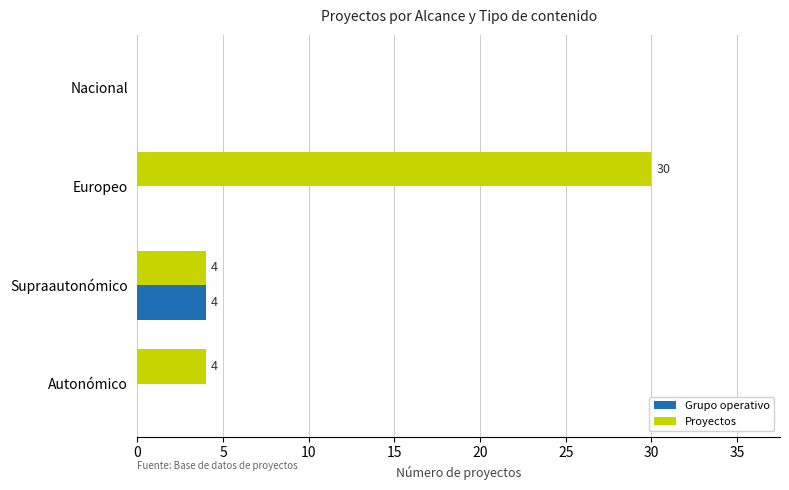

How many distinct data groups are displayed?

2